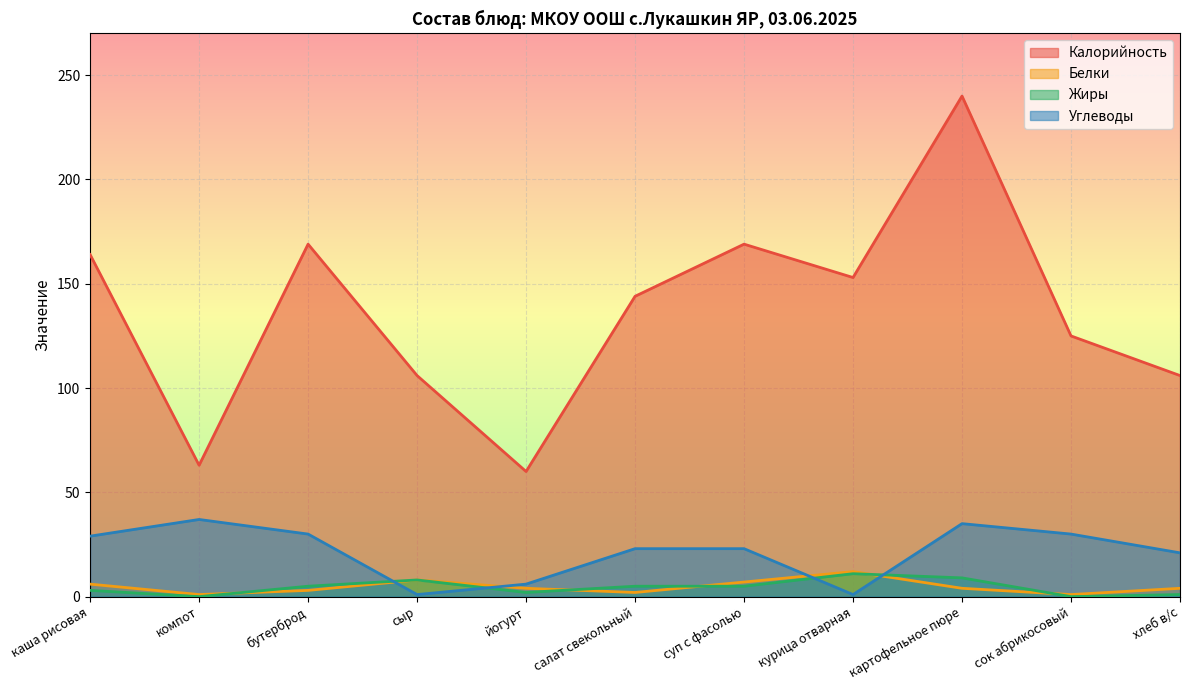

List the labels in order of Белки value, largest first.

курица отварная, сыр, суп с фасолью, каша рисовая, йогурт, картофельное пюре, хлеб в/с, бутерброд, салат свекольный, компот, сок абрикосовый